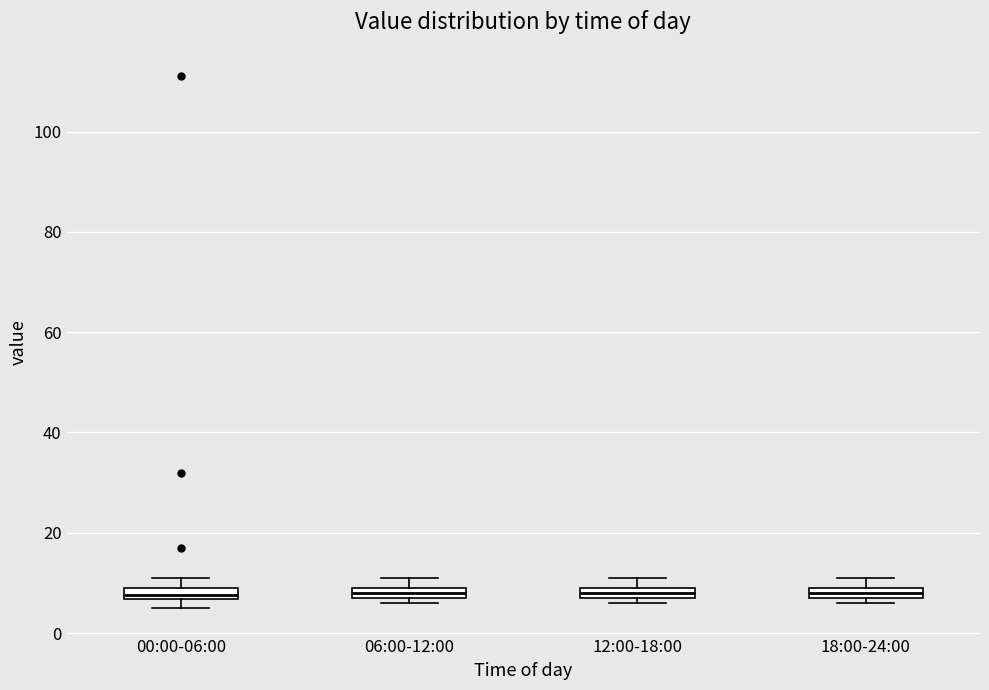

Where is the upper edge of the box for 06:00-12:00 on the y-axis? The values are not printed on the chart, so give them approximately, as read against the axis.

10